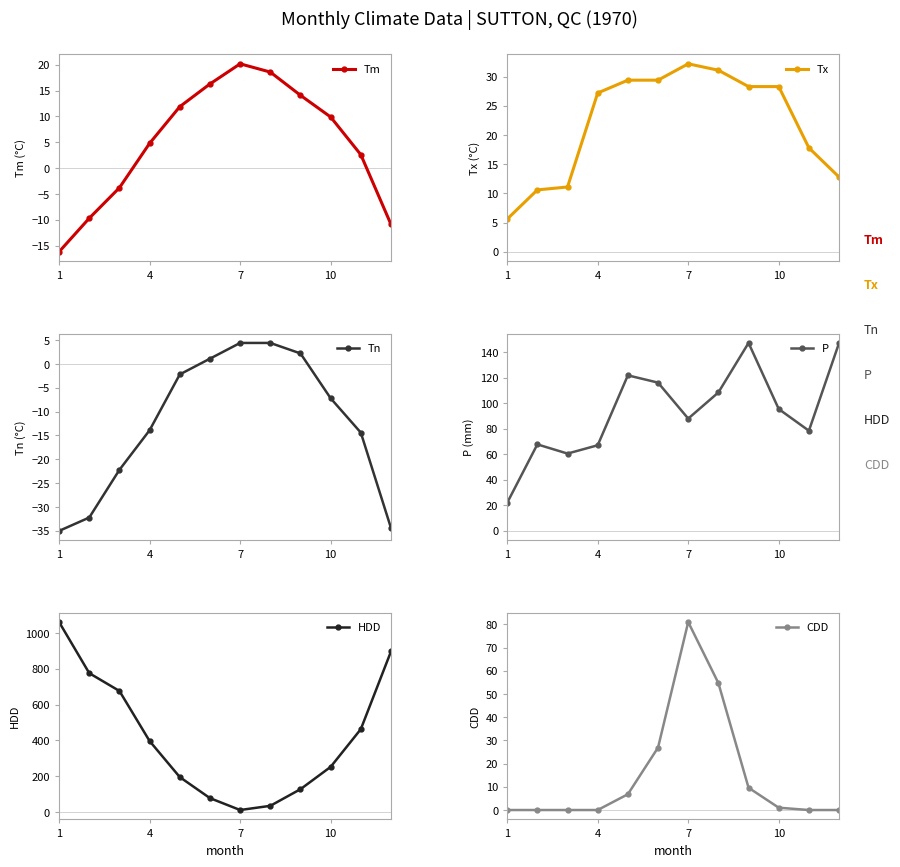

What is the value of the Tn point at the 9th from the left?

2.2